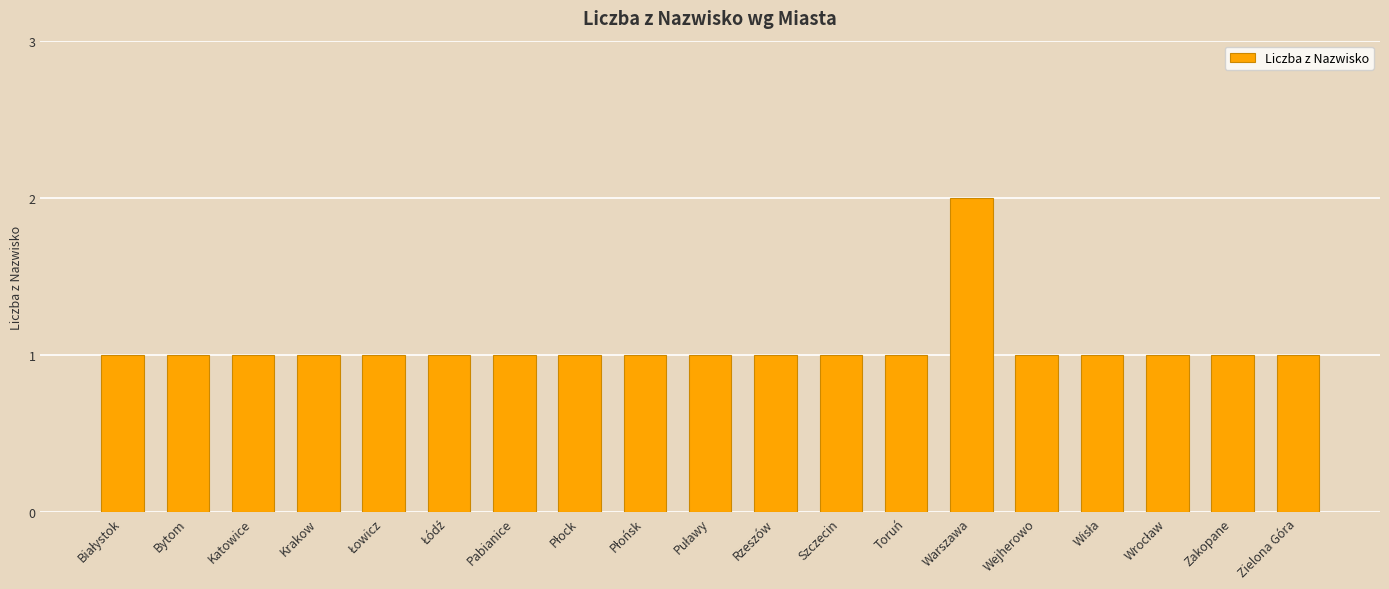

What is the label of the 18th bar from the right?

Bytom